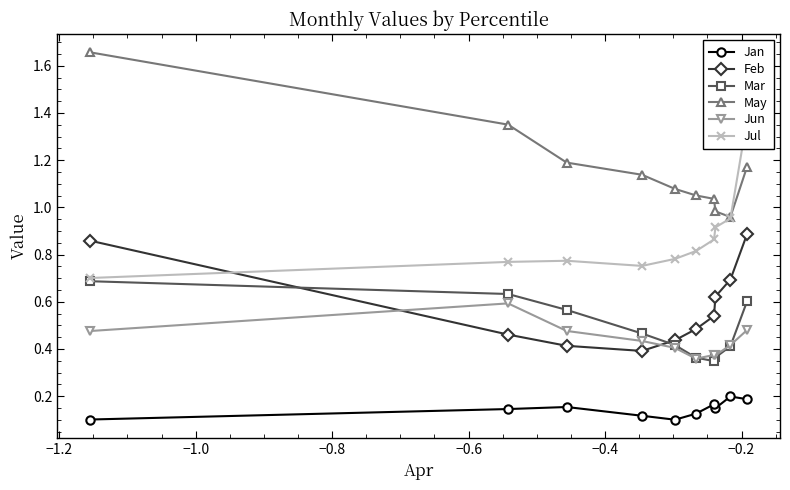

Count the Mar values in the range 0 to 1.

10